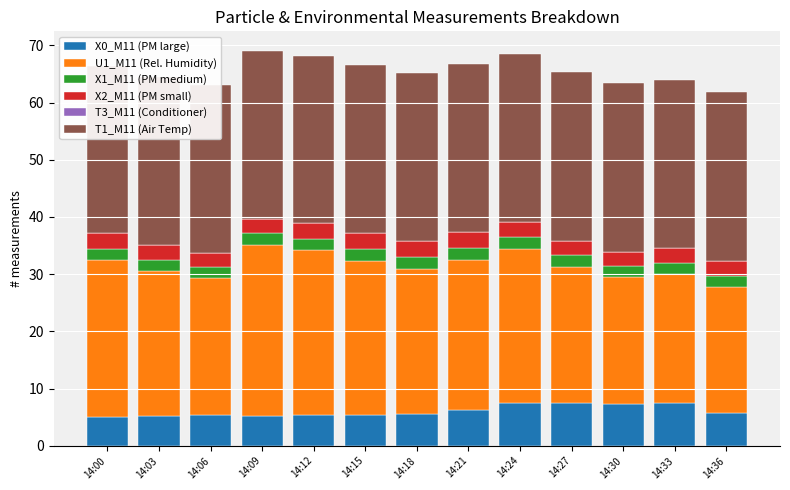

How many data points does each series have?

13